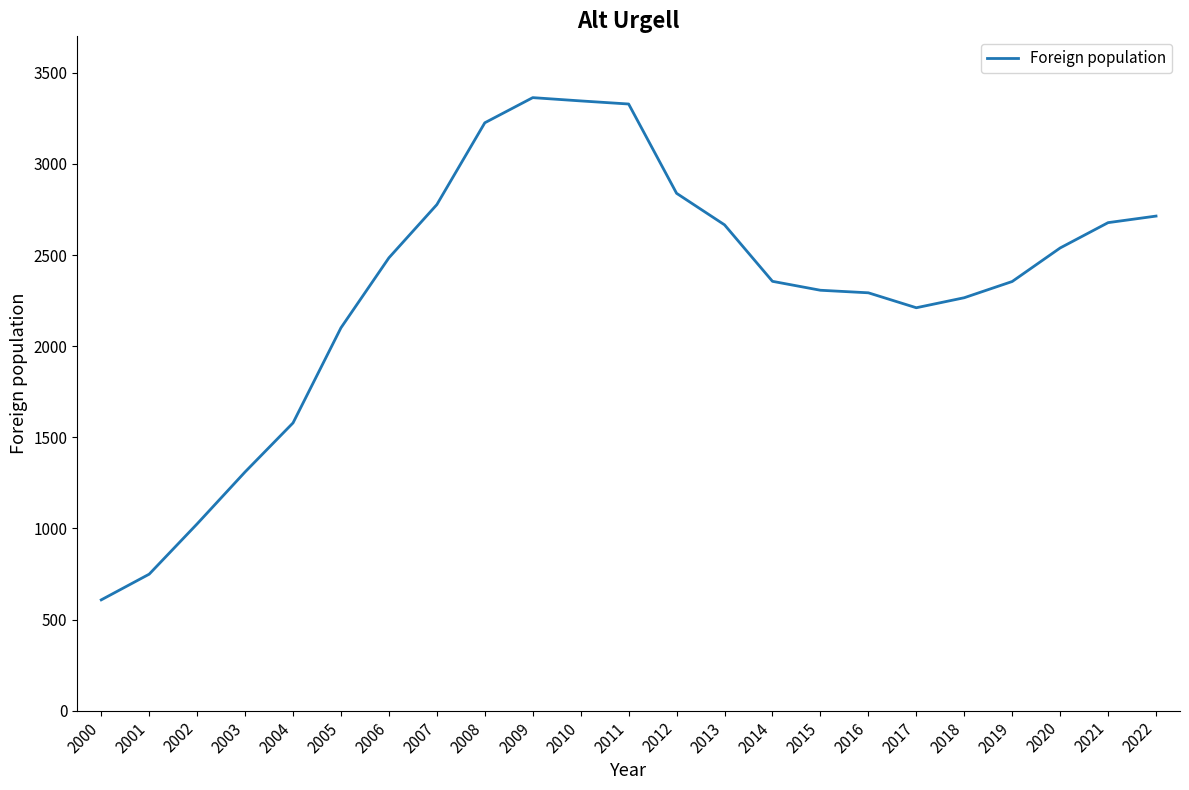

What is the ratio of the value at 2013 to the value at 2001?

3.6